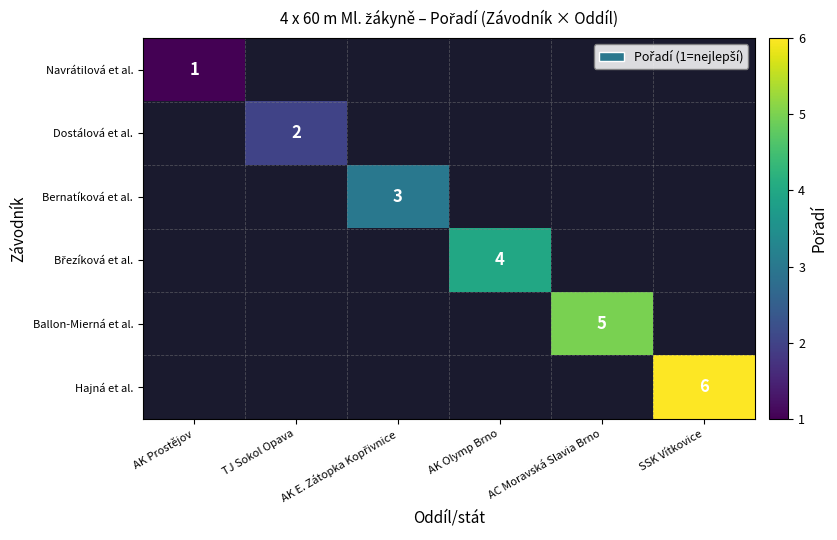

At how many categories does at least one series exceed 2?

4